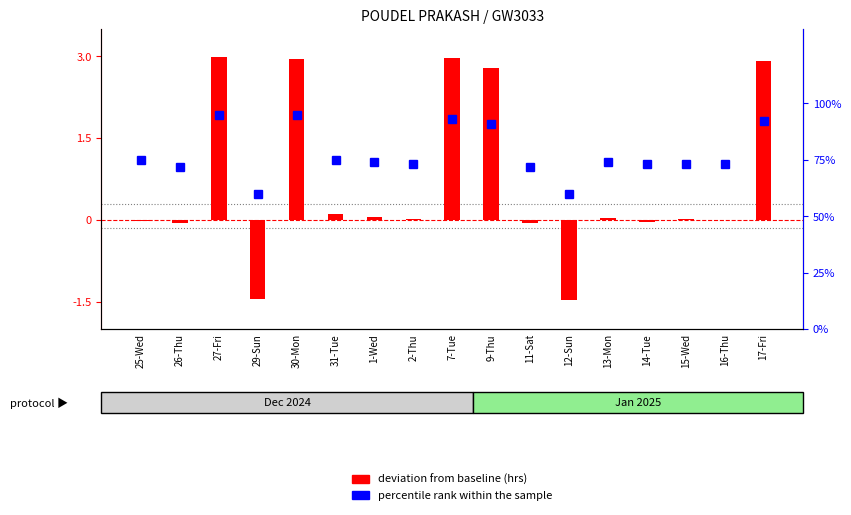

Rank the categories by percentile rank within the sample value from lowest to highest.

29-Sun, 12-Sun, 26-Thu, 11-Sat, 2-Thu, 14-Tue, 15-Wed, 16-Thu, 1-Wed, 13-Mon, 25-Wed, 31-Tue, 9-Thu, 17-Fri, 7-Tue, 27-Fri, 30-Mon